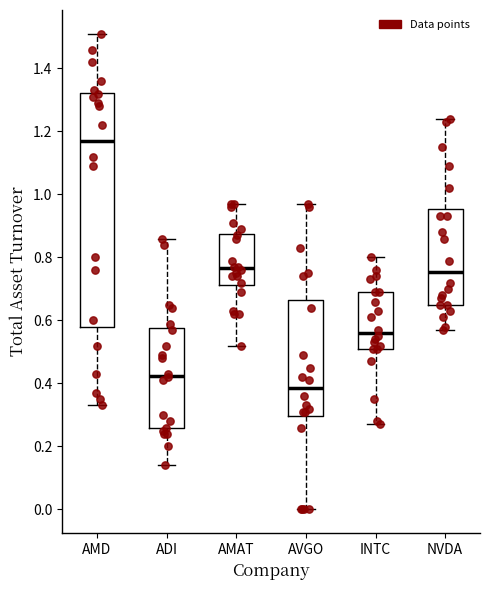

Which box has the highest median line?

AMD